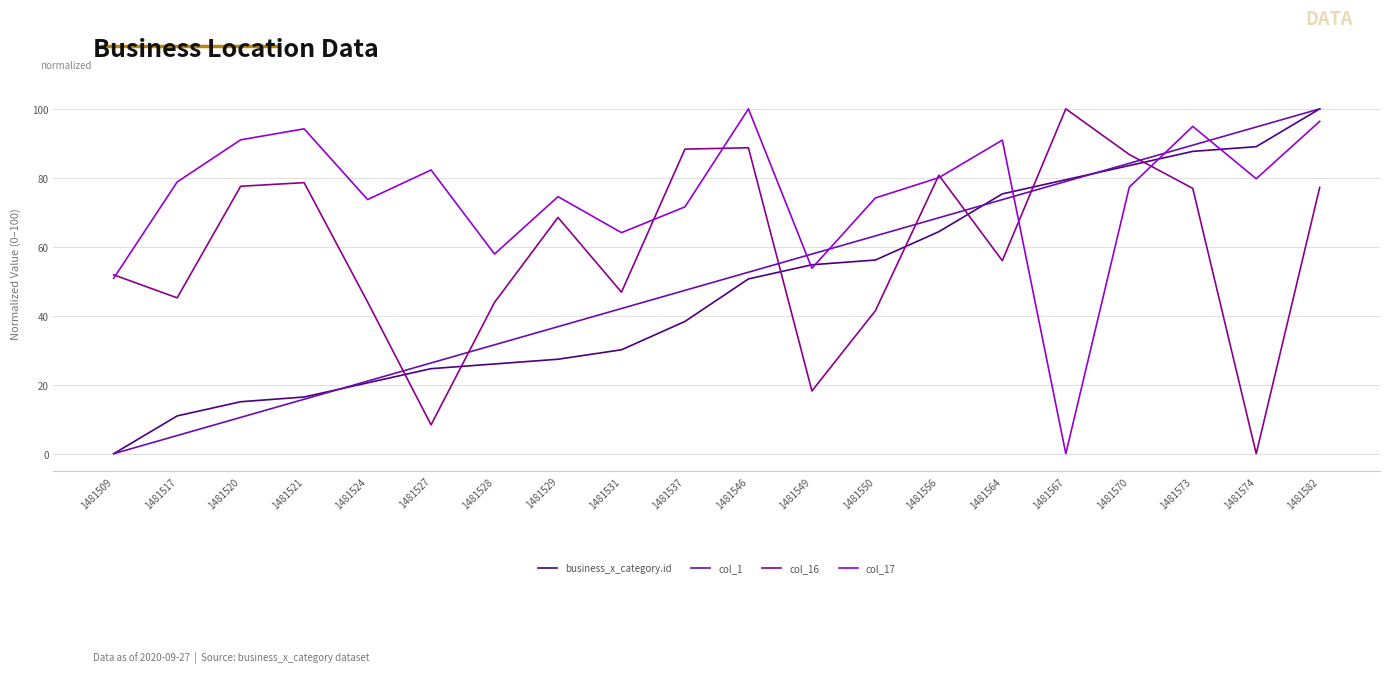

Is it true that col_16 equals 72.1 at 1481531?

False